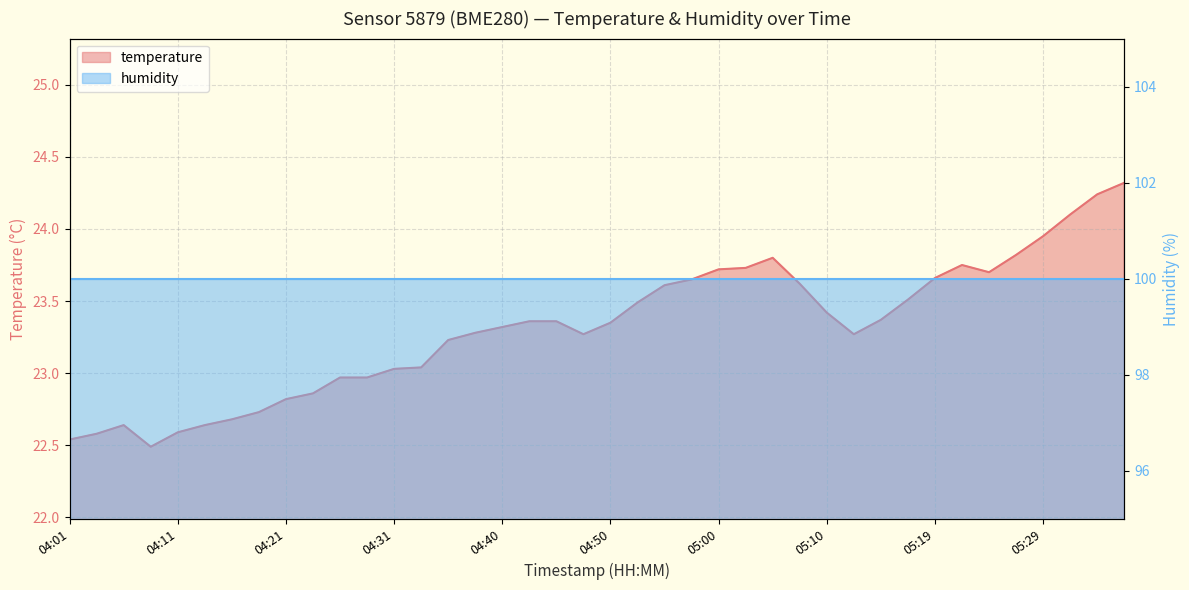

What is the value of the 15th point from the left?

23.2